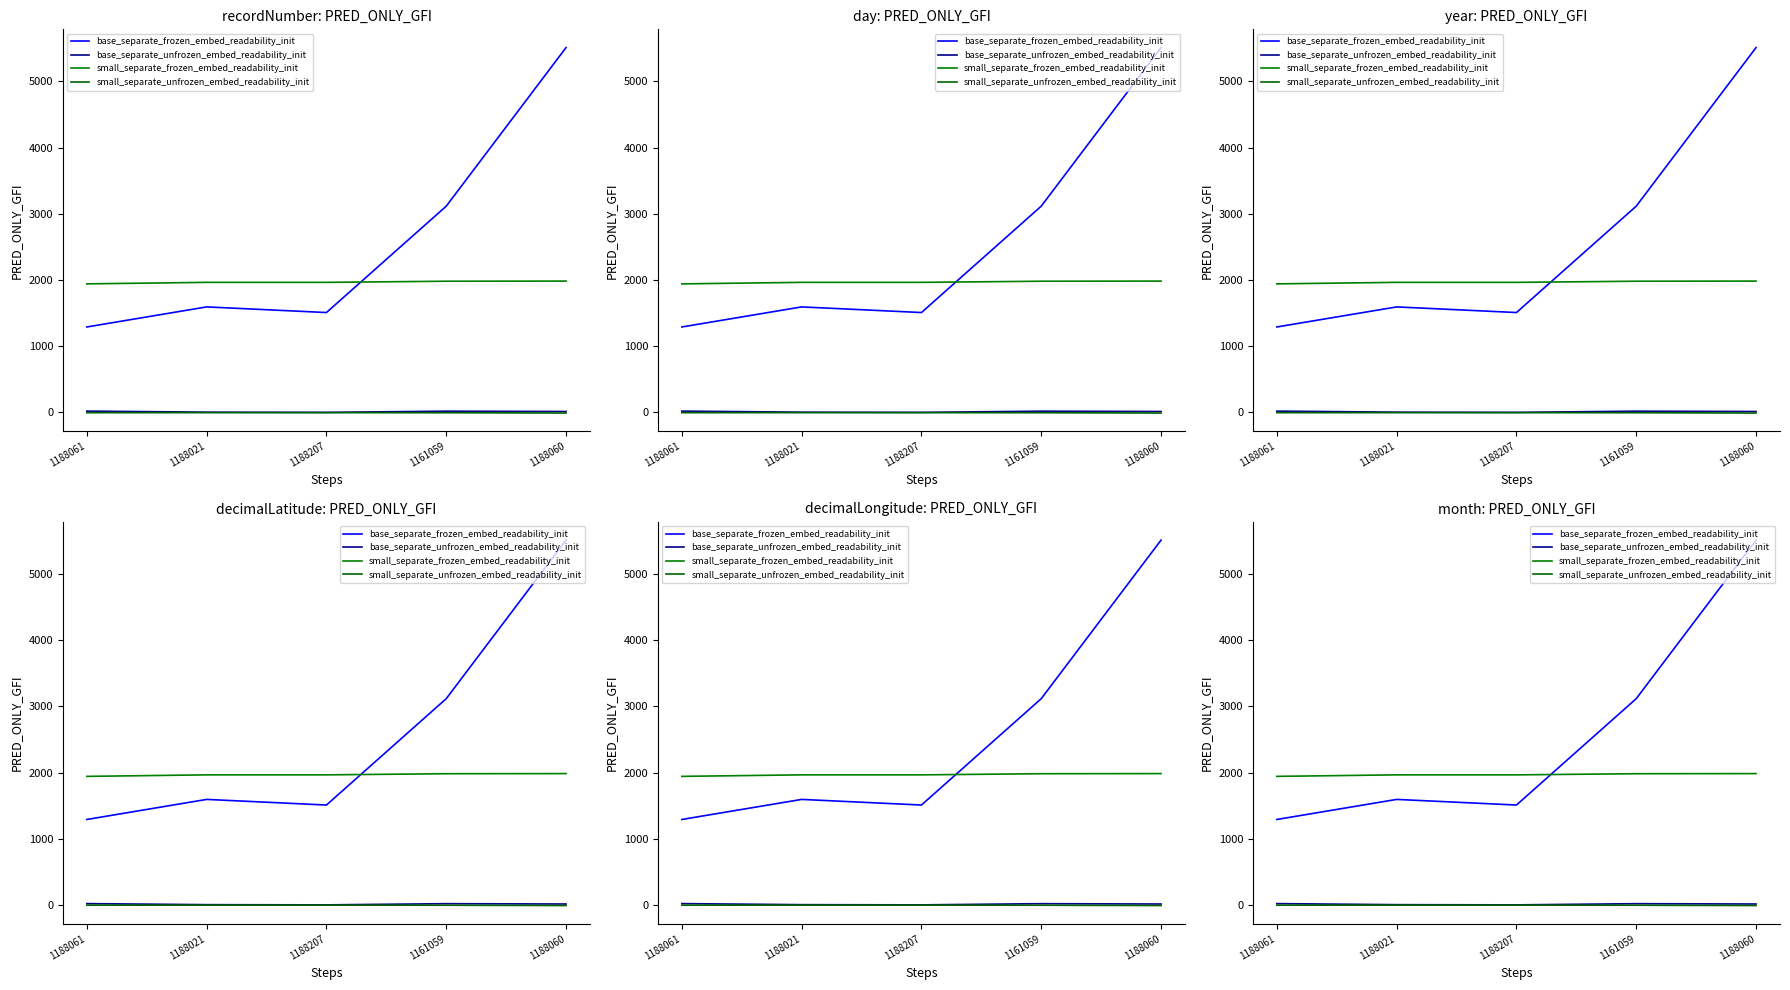

What is the total value across all series at 1188061?

3253.1